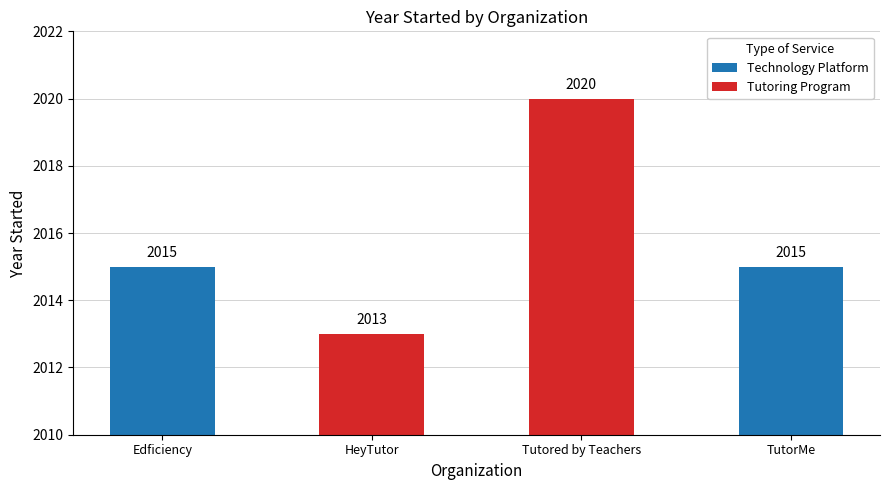

Are the bars grouped side by side (vs. stacked)?

No